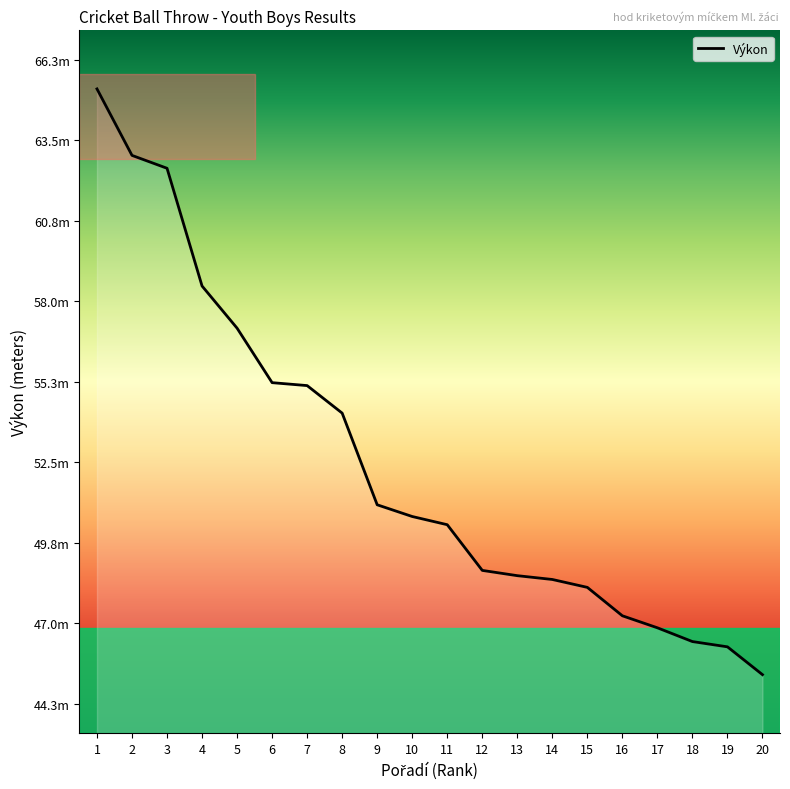

What value does the data have at 8?

54.2